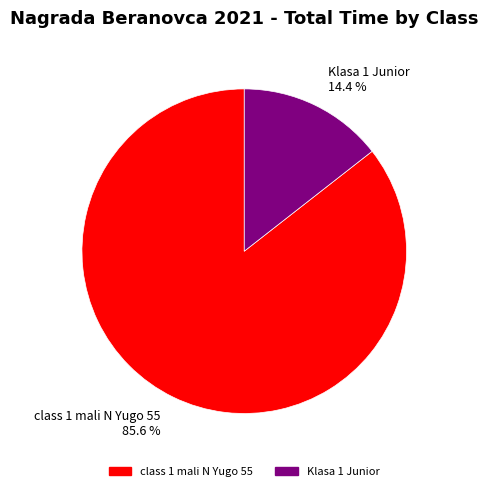

Does class 1 mali N Yugo 55 85.6 % represent more than half of the total?

Yes